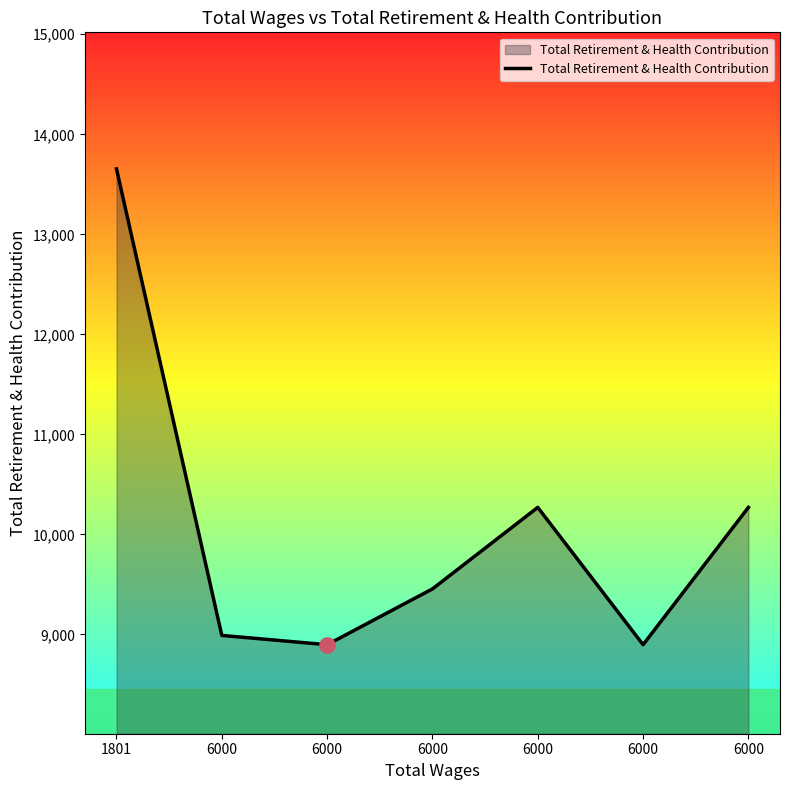

What is the ratio of the value at 6000 to the value at 6000?

0.9